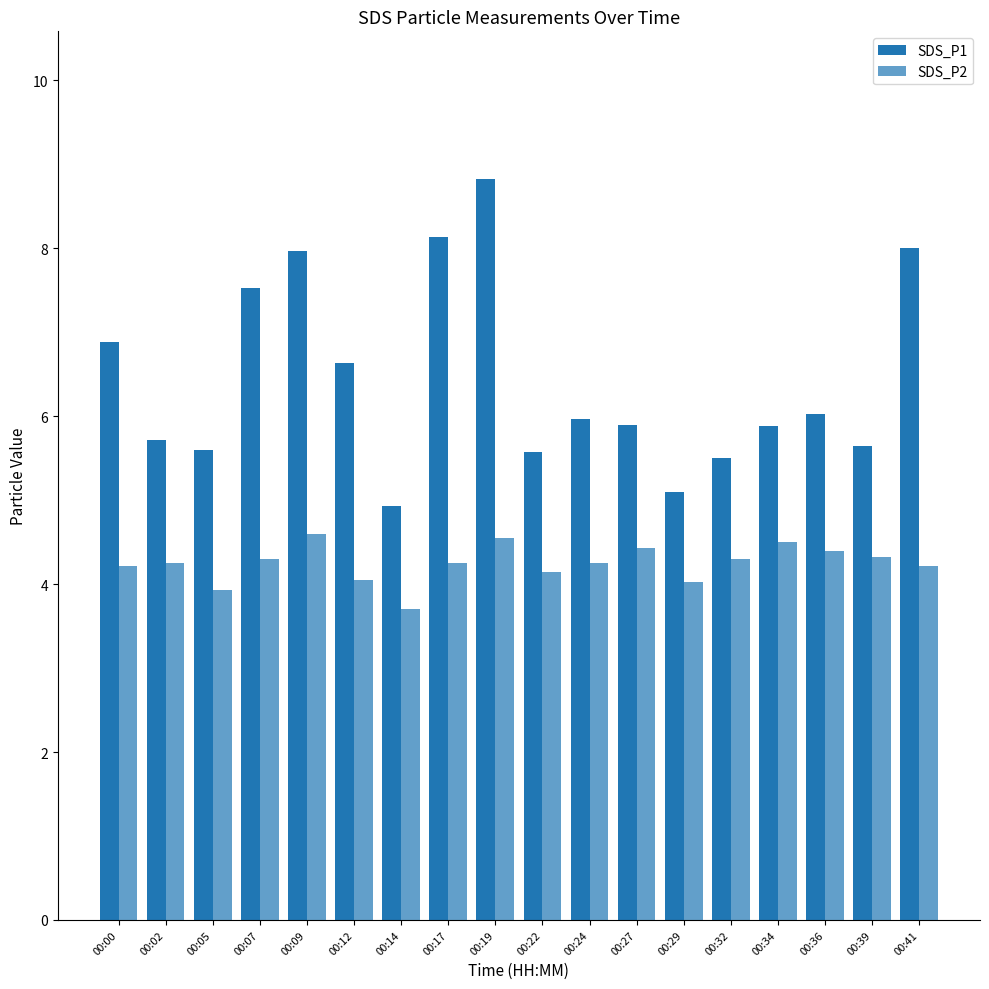

Reading left to right, transcribe all the data shown in this chart.

SDS_P1: 6.9	5.7	5.6	7.5	8.0	6.6	4.9	8.1	8.8	5.6	6.0	5.9	5.1	5.5	5.9	6.0	5.7	8.0
SDS_P2: 4.2	4.2	3.9	4.3	4.6	4.0	3.7	4.2	4.5	4.2	4.2	4.4	4.0	4.3	4.5	4.4	4.3	4.2